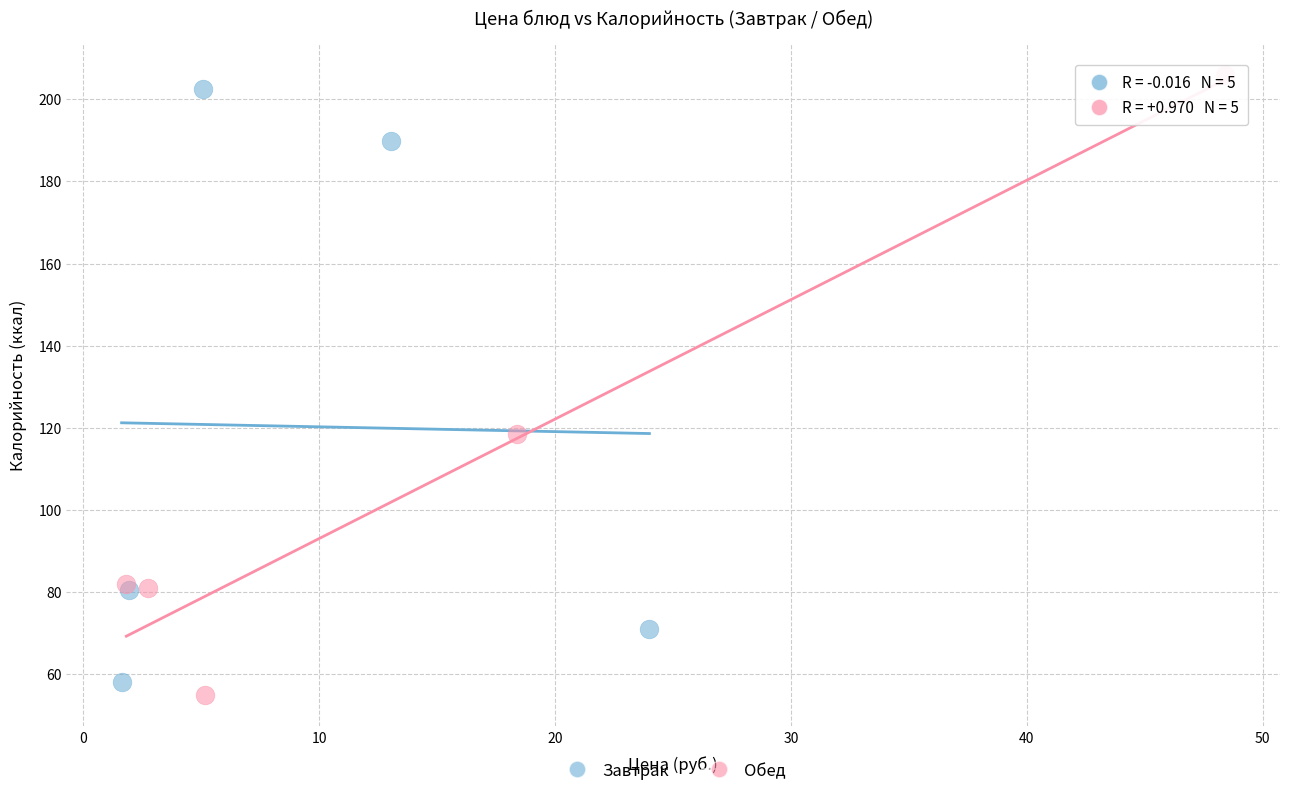

Which series contains the lowest Y value?

Обед